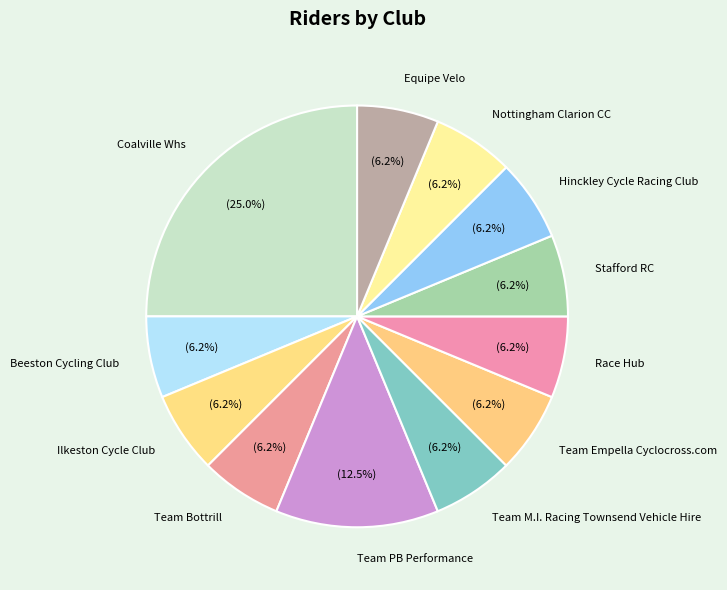

What percentage is the Equipe Velo slice, to the nearest percent?

6%